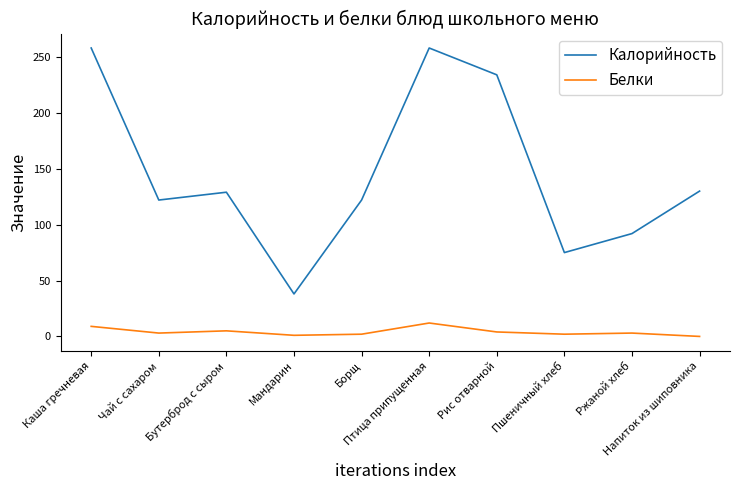

True or false: Белки and Калорийность intersect in this chart.

False